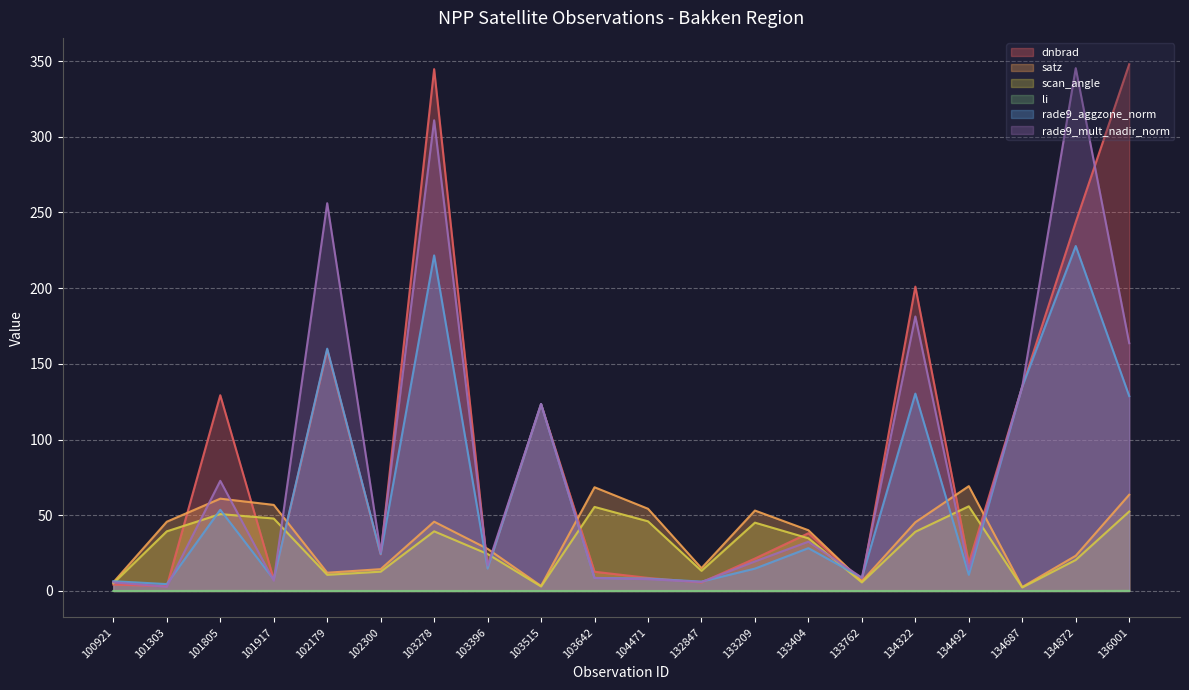

Is the value of satz at 134492 greater than the value of scan_angle at 101303?

Yes